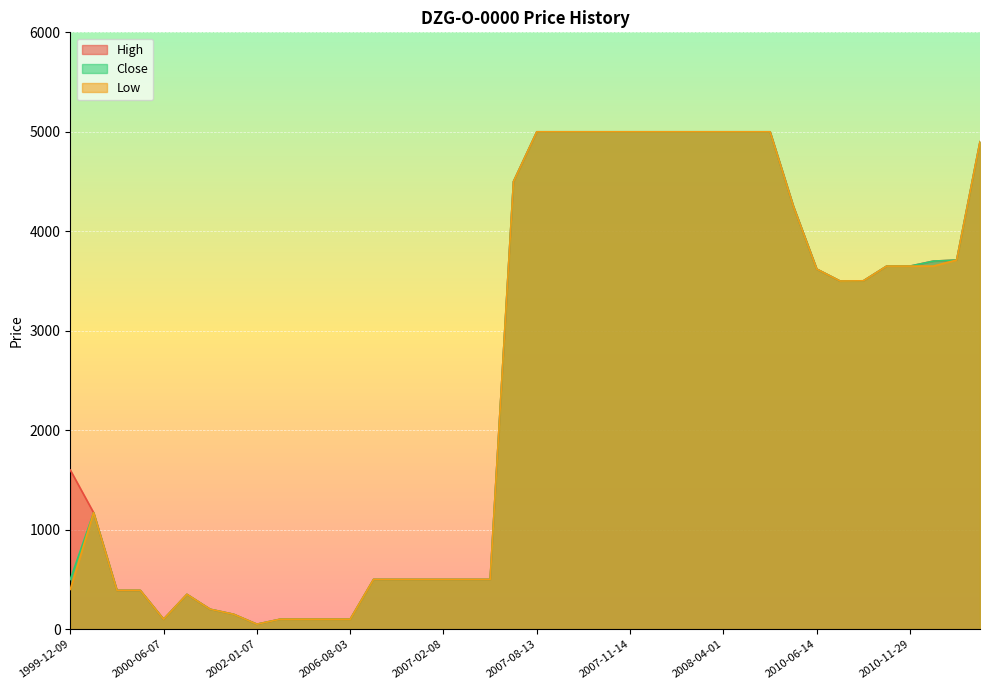

At which label does High reach its minimum?

2002-01-07